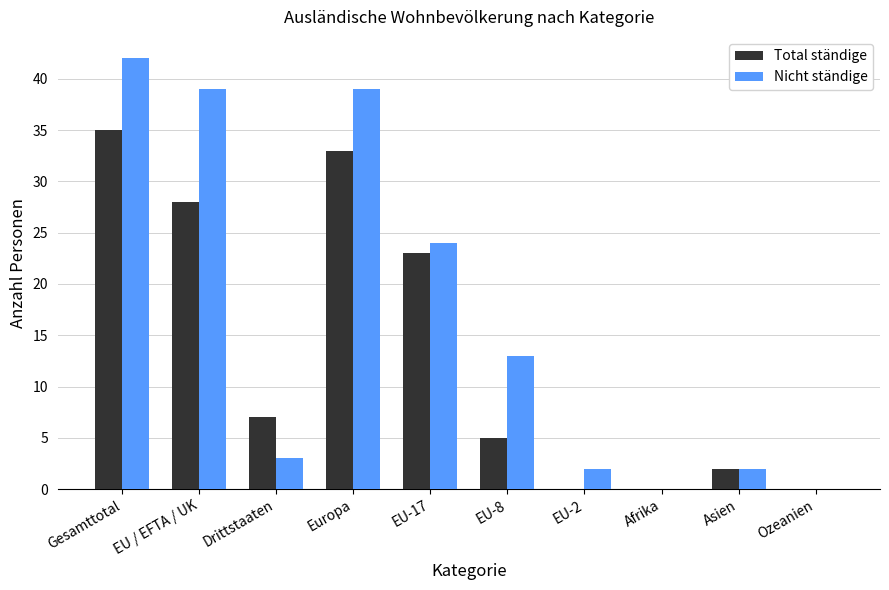

What are all the series names shown in the legend?

Total ständige, Nicht ständige